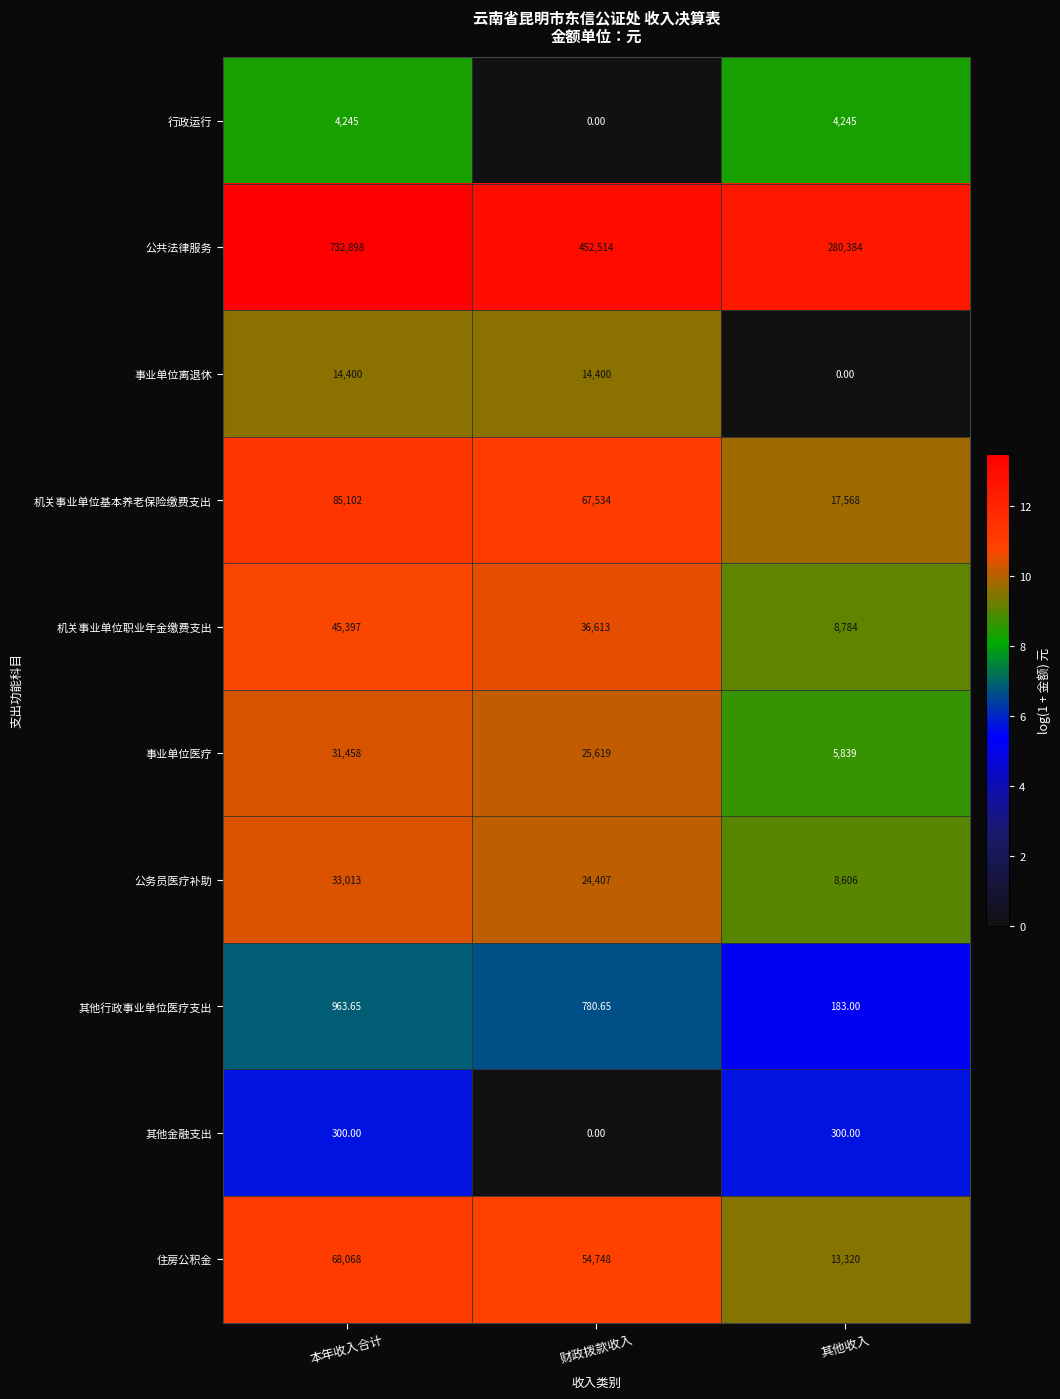

List the labels in order of 其他行政事业单位医疗支出 value, smallest first.

其他收入, 财政拨款收入, 本年收入合计